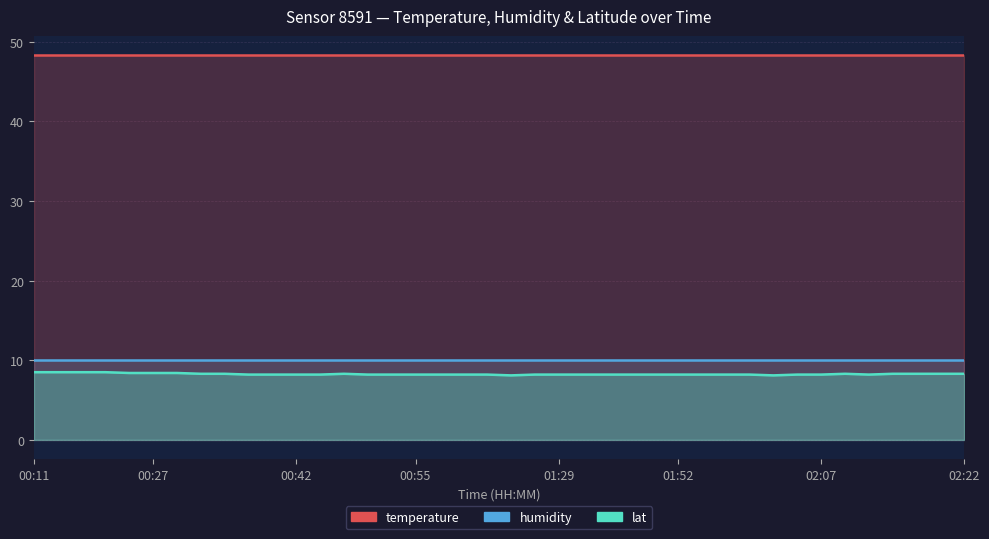

Is it true that humidity_line equals 6.2 at 20?

False